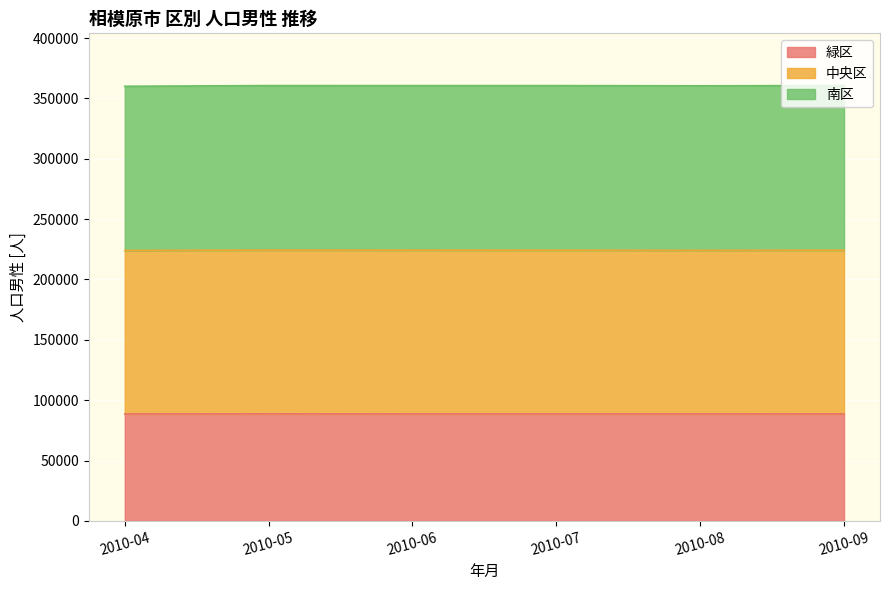

What is the total value across all series at 2010-09?

360642